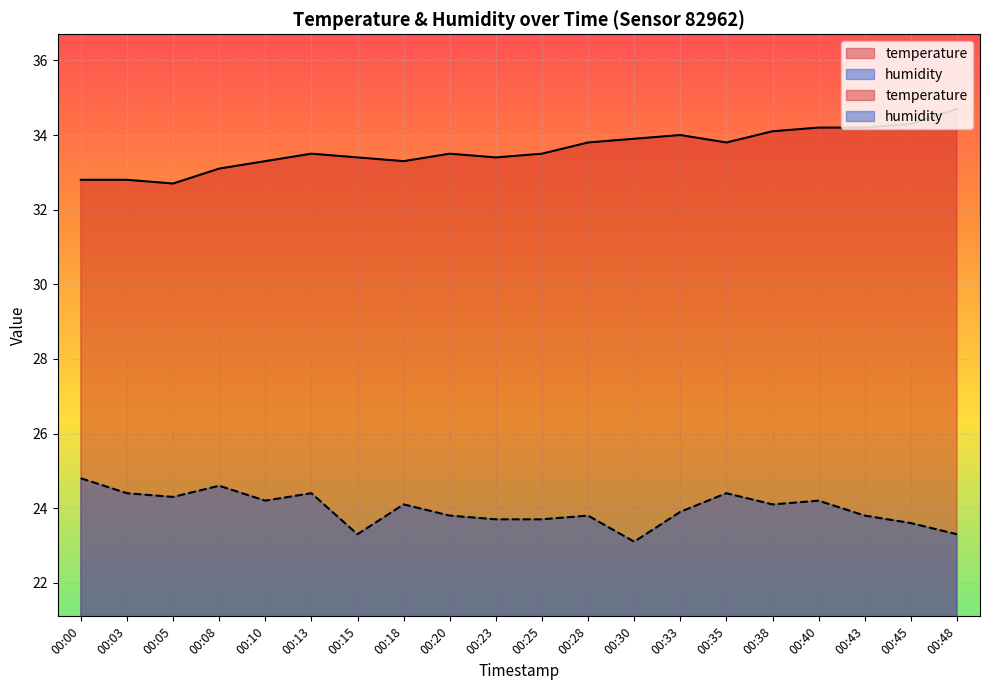

How many lines are shown in the chart?

2